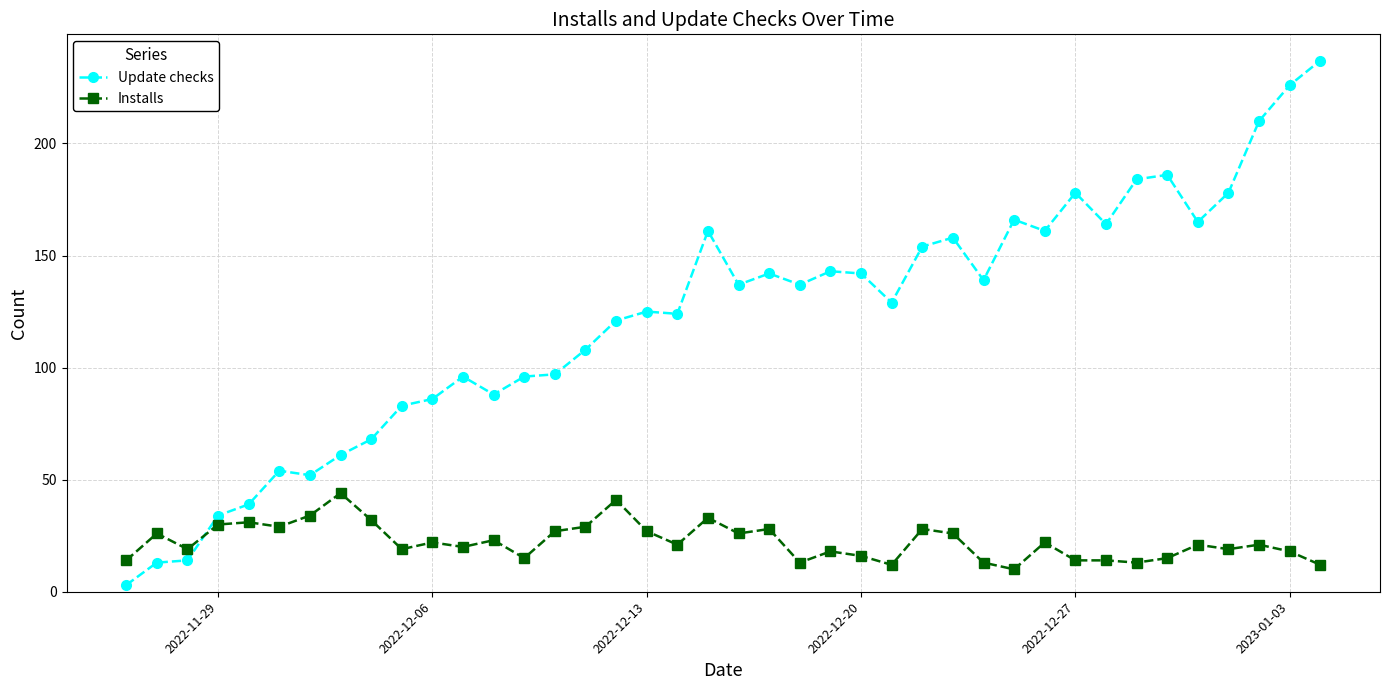

Rank the series by their average value, from highest to lowest.

Update checks, Installs